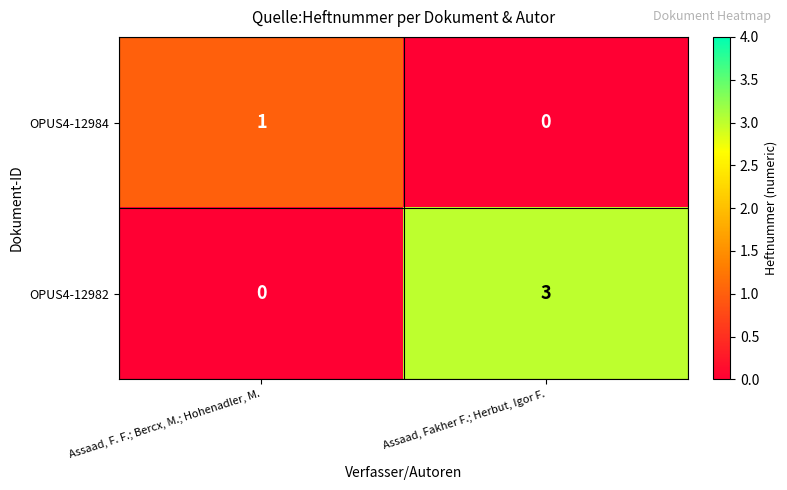

The value of OPUS4-12982 at Assaad, Fakher F.; Herbut, Igor F. is 3. True or false?

True